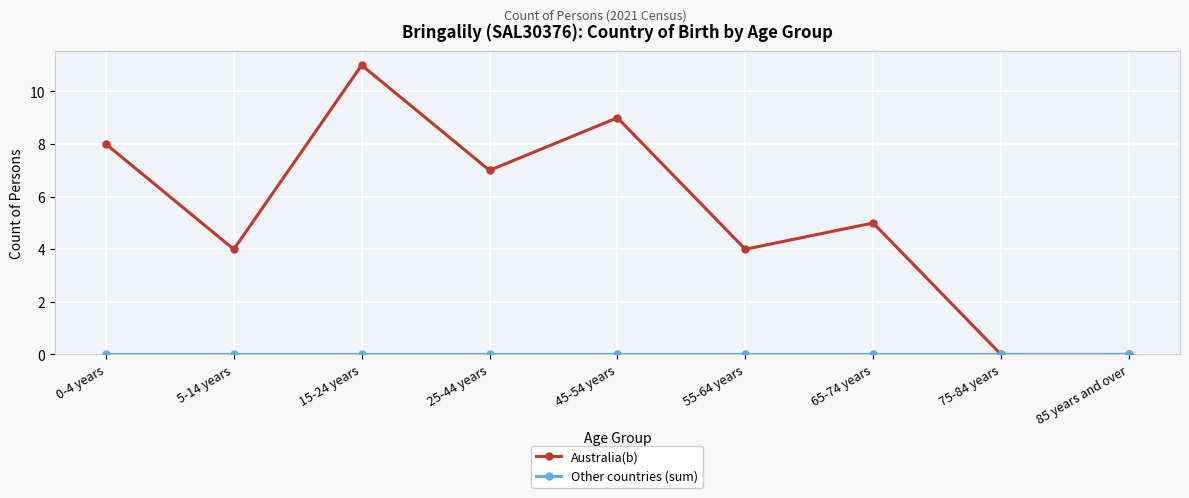

Does the chart display data point markers on the line(s)?

Yes